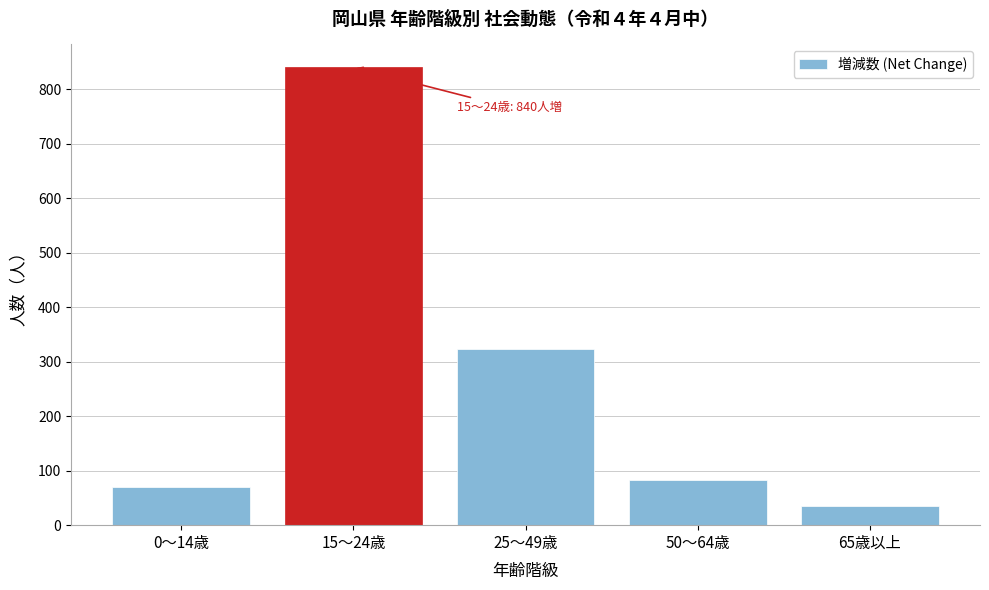

Reading right to left, transcribe all the data shown in this chart.

35	83	324	840	70